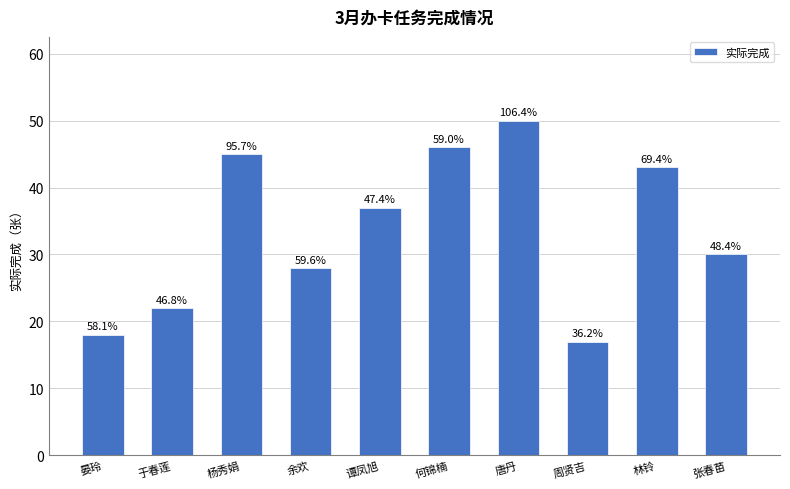

Reading left to right, transcribe all the data shown in this chart.

18	22	45	28	37	46	50	17	43	30